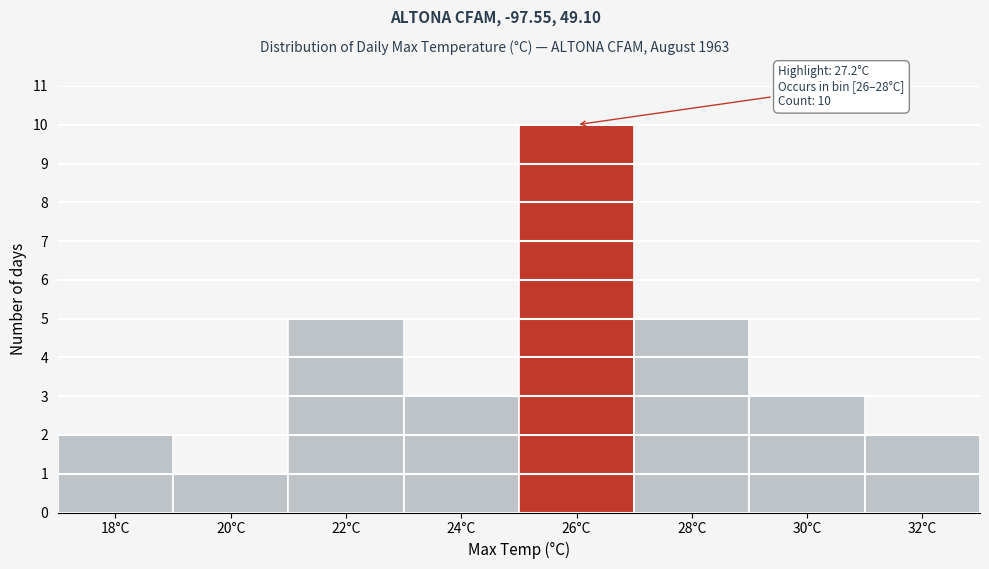

Reading left to right, transcribe all the data shown in this chart.

18°C=2	20°C=1	22°C=5	24°C=3	26°C=10	28°C=5	30°C=3	32°C=2